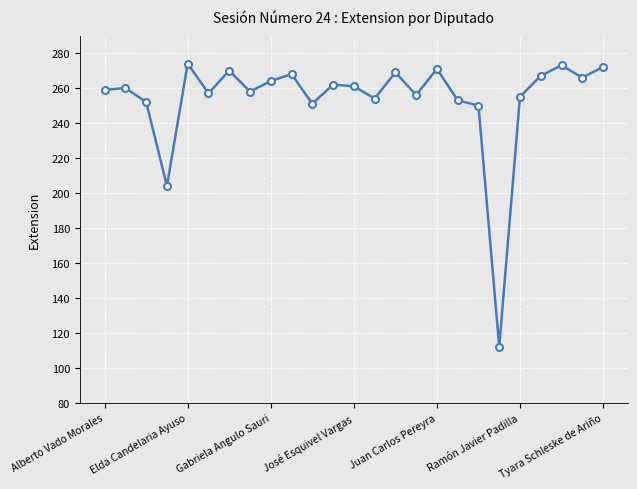

What is the maximum value shown in the chart?

274